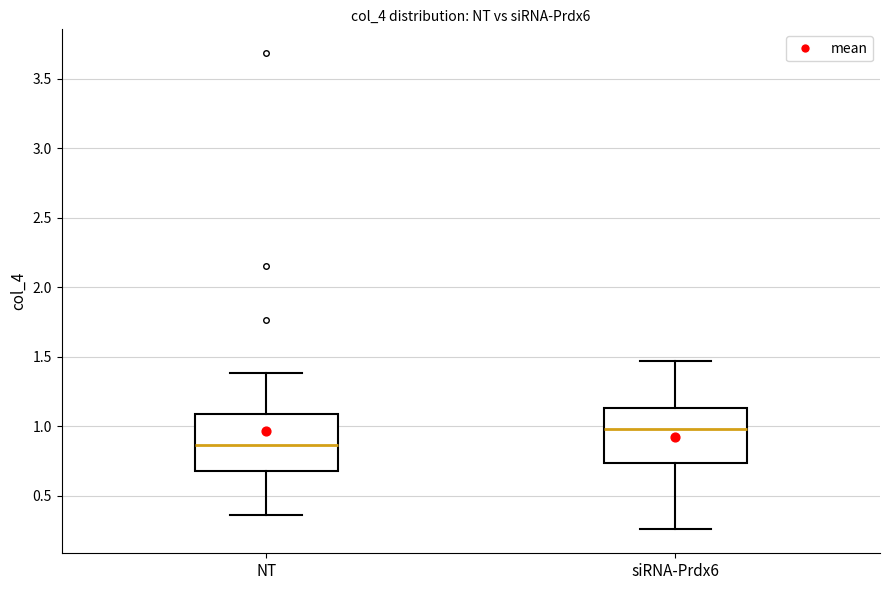

Reading left to right, transcribe this box plot: for each box, give where its median line is, the range the box spans, and where its two whiskers end, as read against the y-axis. The values are not printed on the chart, so give them approximately, as read against the axis.

NT: median 0.85, box 0.65 to 1.10, whiskers 0.35 to 1.40
siRNA-Prdx6: median 1.00, box 0.75 to 1.15, whiskers 0.25 to 1.45